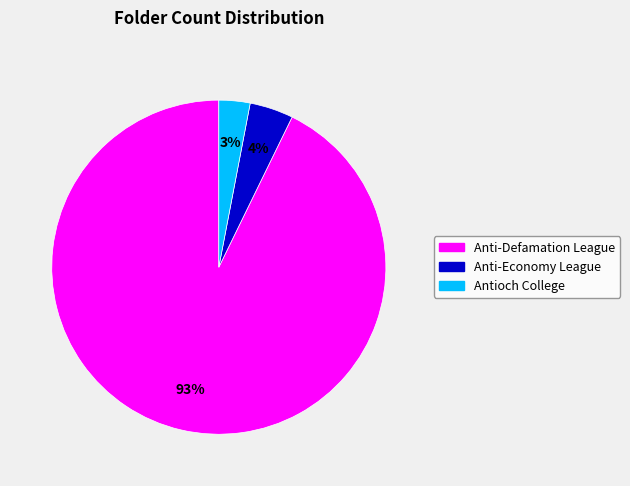

To the nearest percent, what is the difference between the largest and smallest slice percentages?

90%